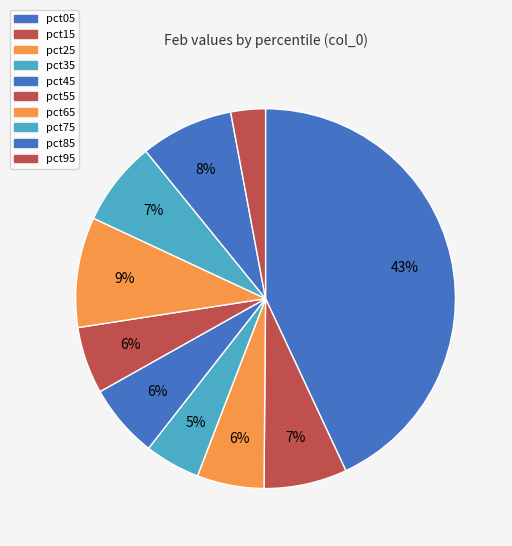

True or false: pct75 accounts for 7% of the total.

True